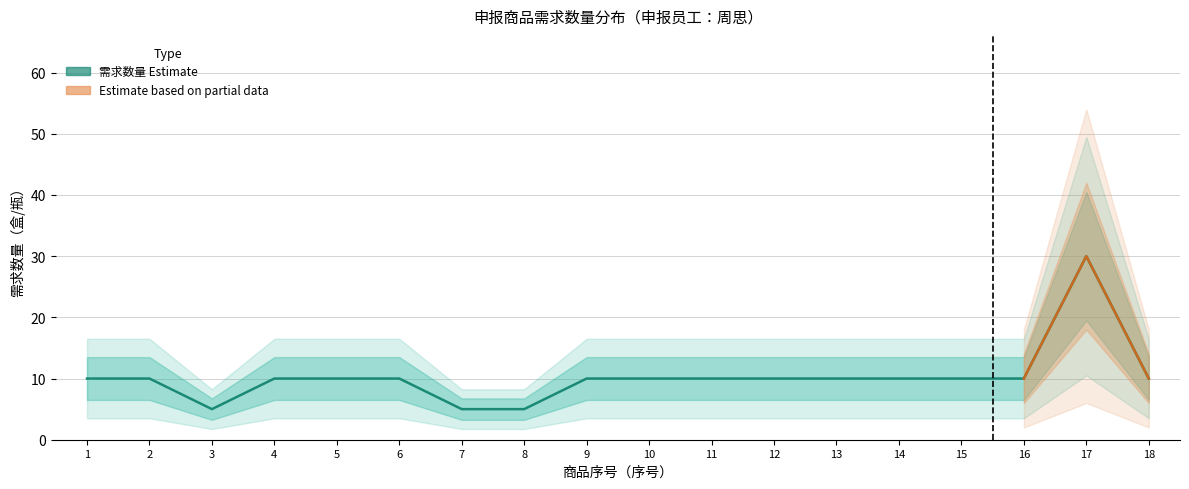

What is the greatest value displayed?

30